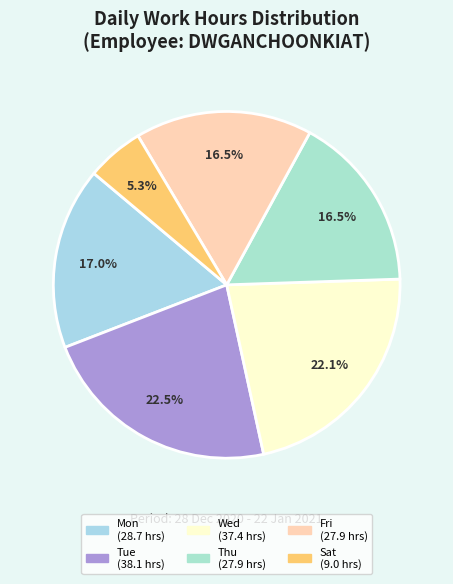

Count the number of slices in the pie.

6